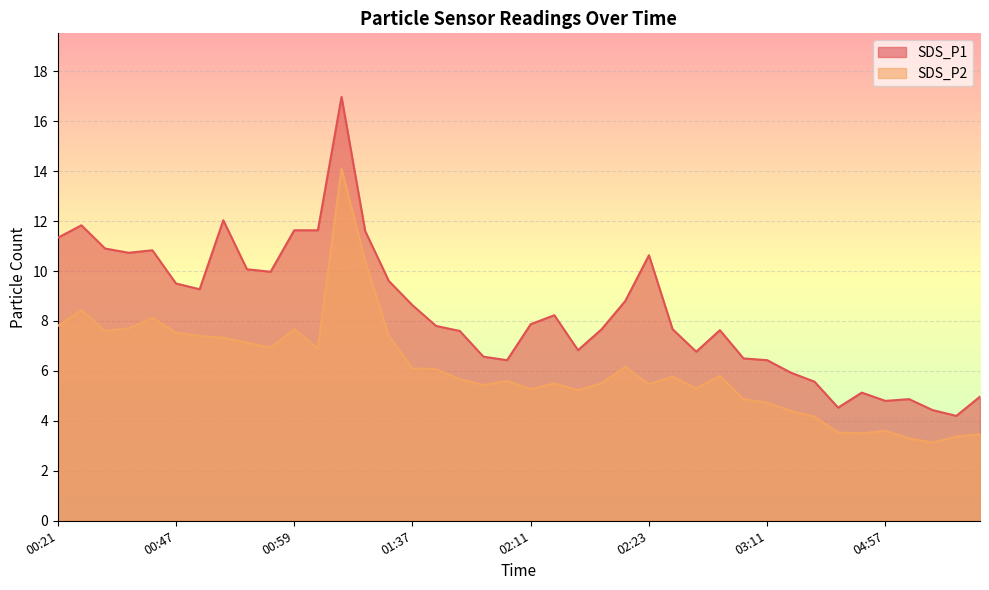

At which category does the chart reach its peak across all series?

01:29